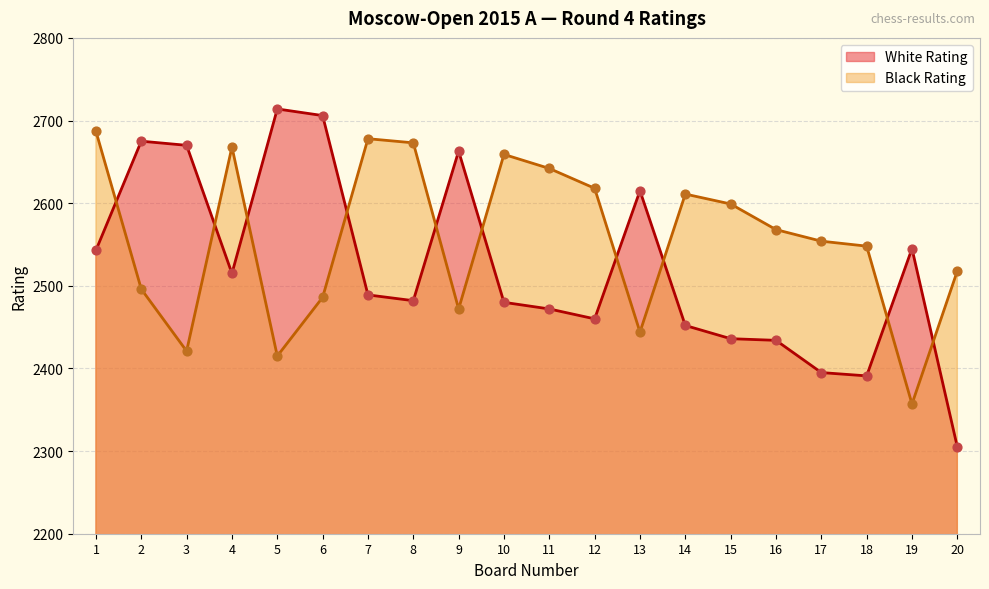

Which series reaches the maximum Y coordinate?

White Rating